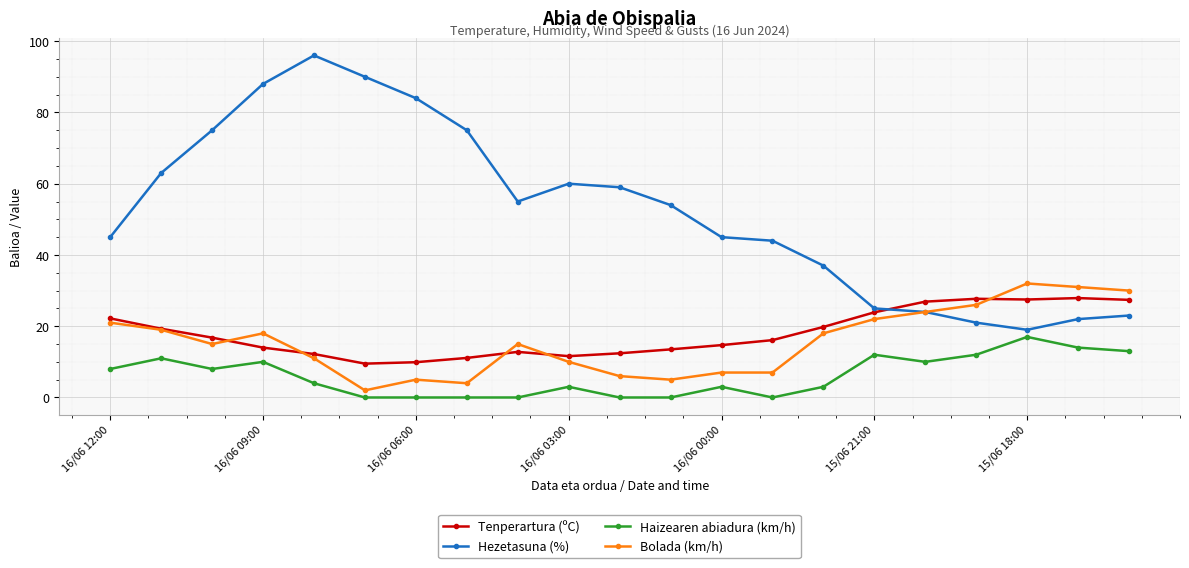

True or false: Haizearen abiadura (km/h) has more than 0 interior local peaks.

True